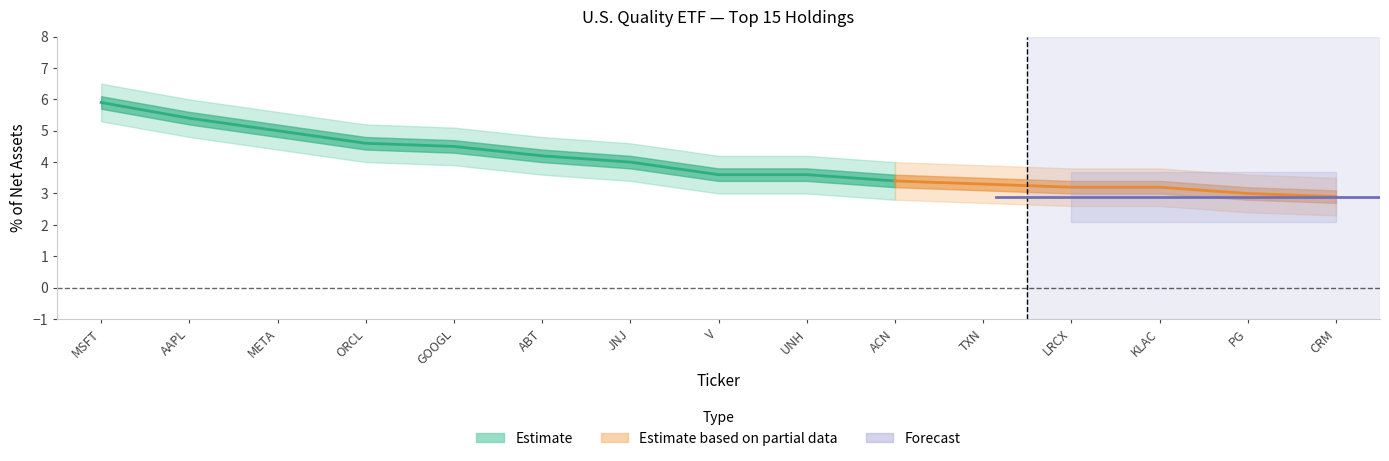

How many values in the pct_net_assets series are below 3?

1